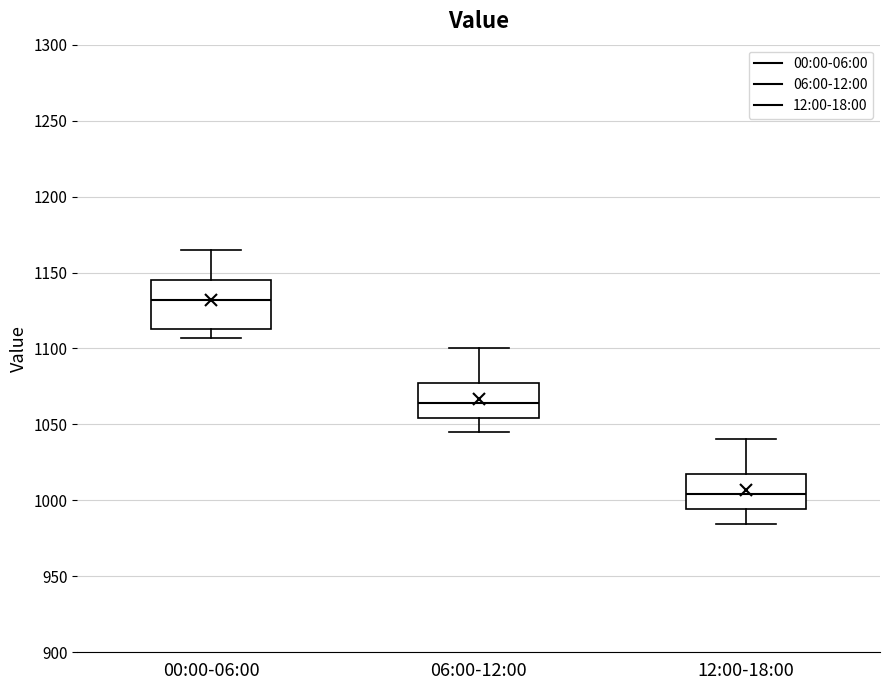

Reading left to right, read every box against the y-axis: the position of its median line, the range the box covers, and the ends of its whiskers. The values are not printed on the chart, so give them approximately, as read against the axis.

00:00-06:00: median 1130, box 1115 to 1145, whiskers 1105 to 1165
06:00-12:00: median 1065, box 1055 to 1075, whiskers 1045 to 1100
12:00-18:00: median 1005, box 995 to 1015, whiskers 985 to 1040